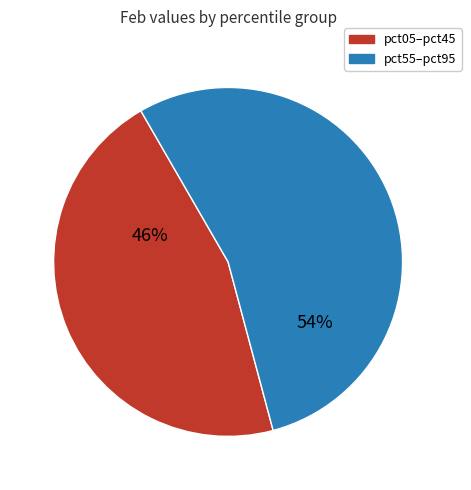

To the nearest percent, what is the difference between the largest and smallest slice percentages?

8%